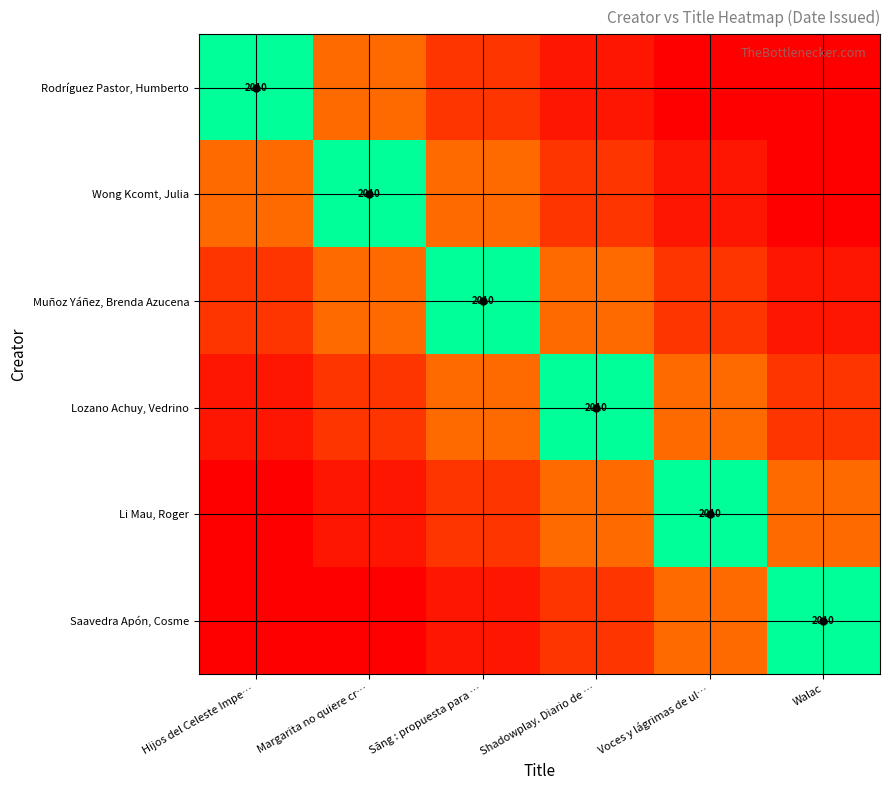

How many values in the Saavedra Apón, Cosme series exceed 0?

4